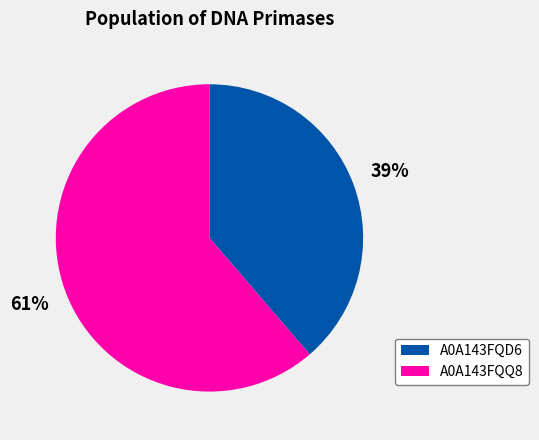

Do A0A143FQD6 and A0A143FQQ8 together represent more than half of the pie?

Yes